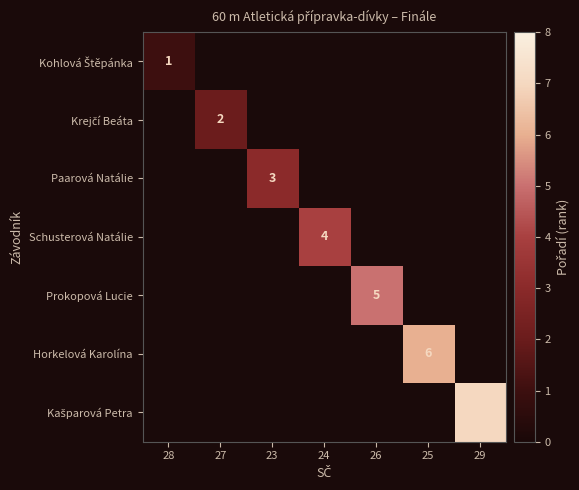

The value of Horkelová Karolína at 25 is 2. True or false?

False